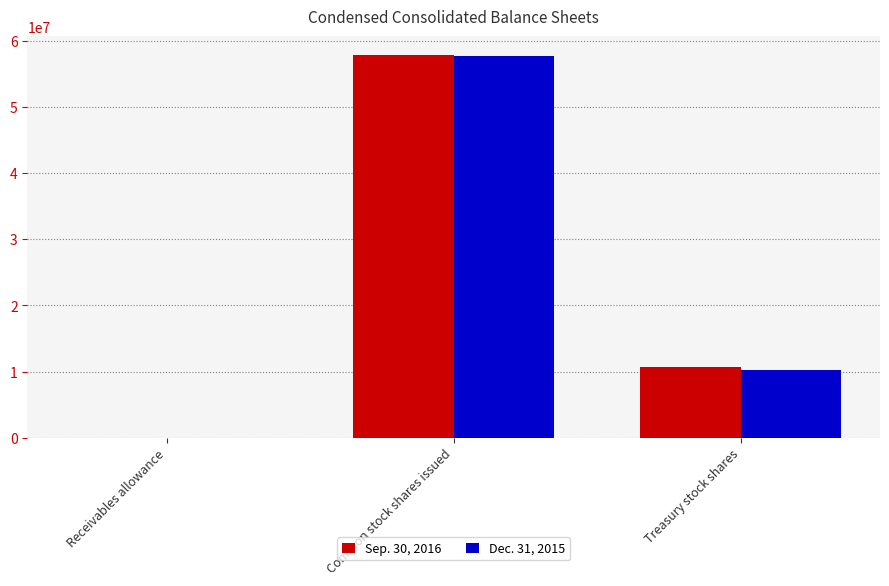

What is the total value across all series at Treasury stock shares?

21013425